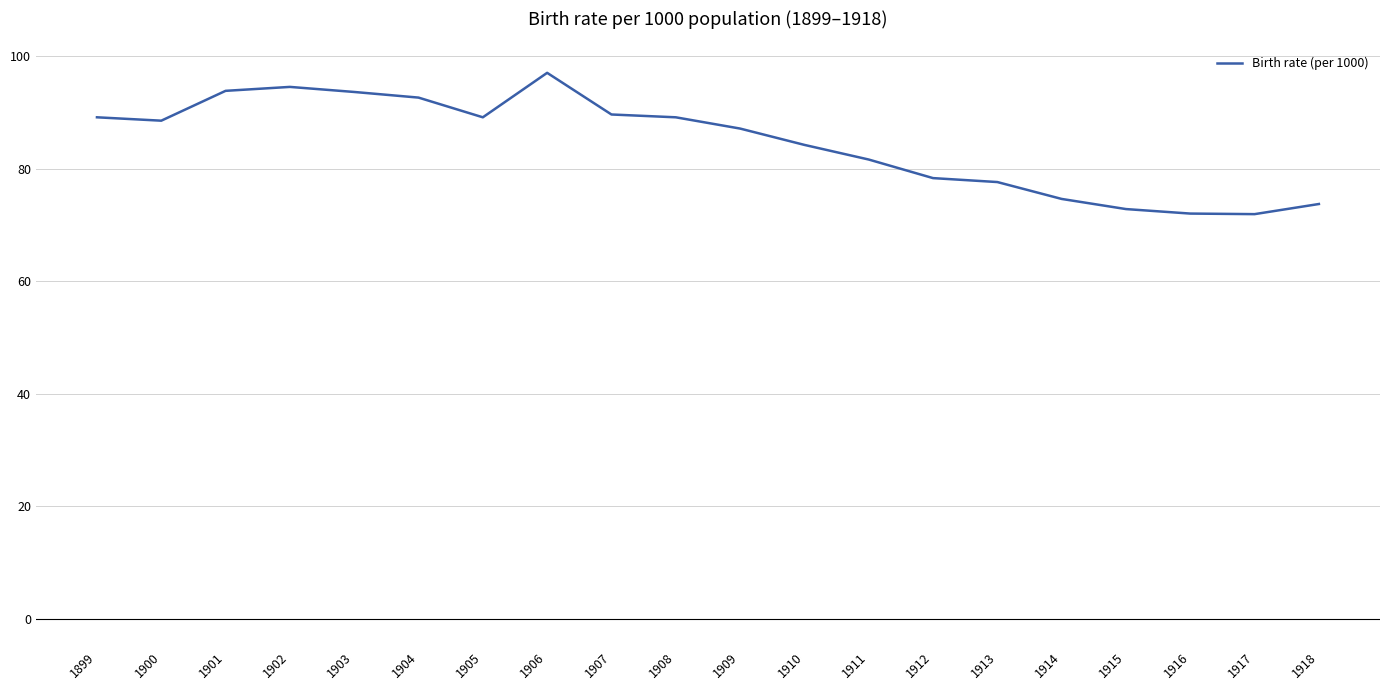

What is the average value?

84.5